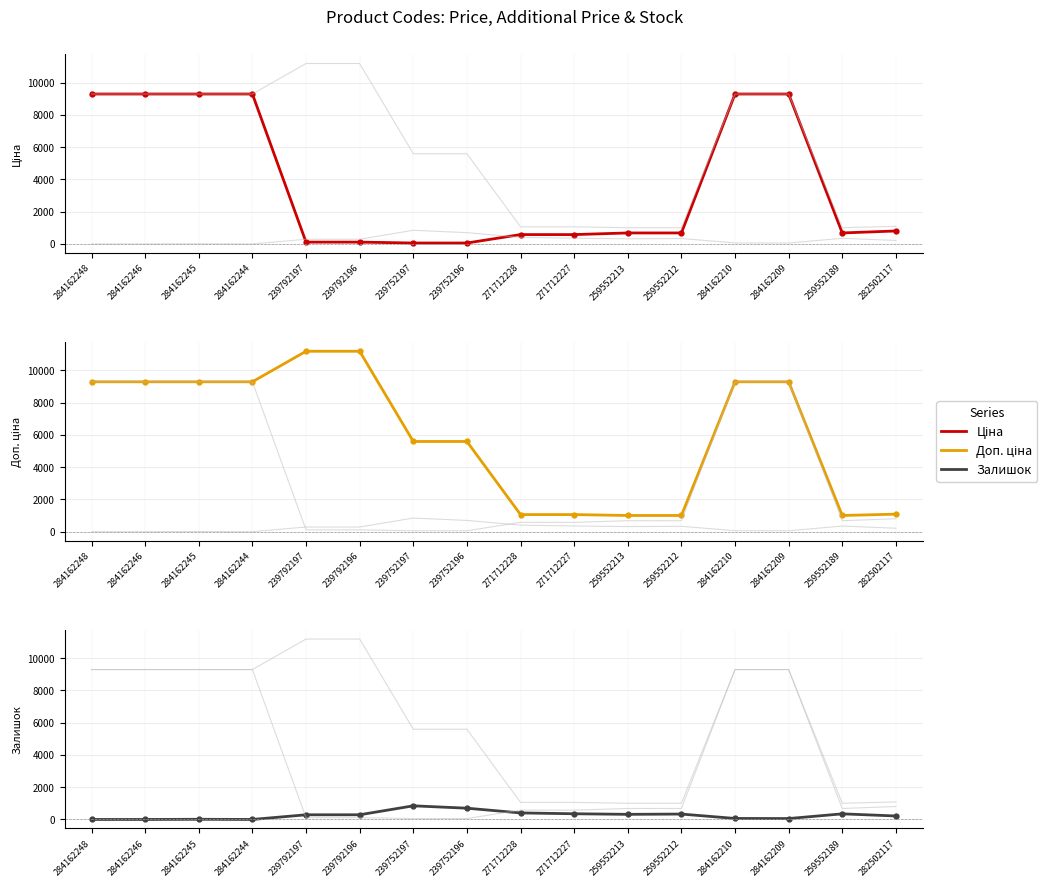

True or false: Доп. ціна and Залишок intersect in this chart.

False